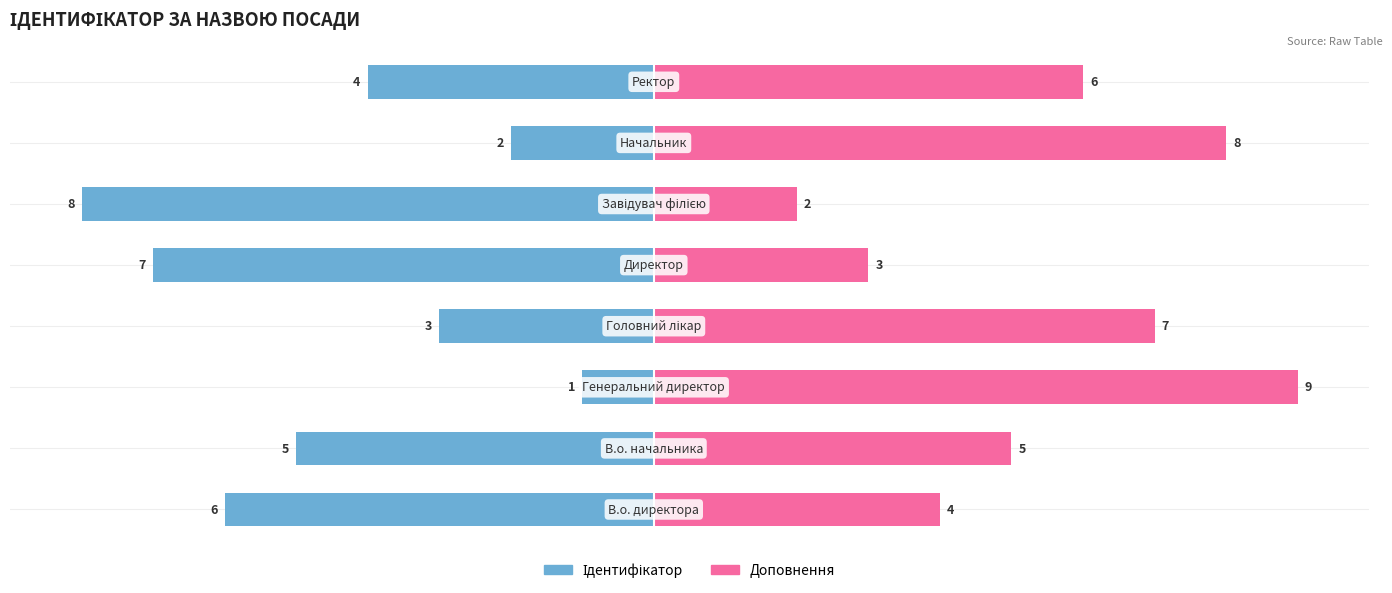

Reading left to right, transcribe all the data shown in this chart.

Ідентифікатор: -6	-5	-1	-3	-7	-8	-2	-4
Доповнення: 4	5	9	7	3	2	8	6